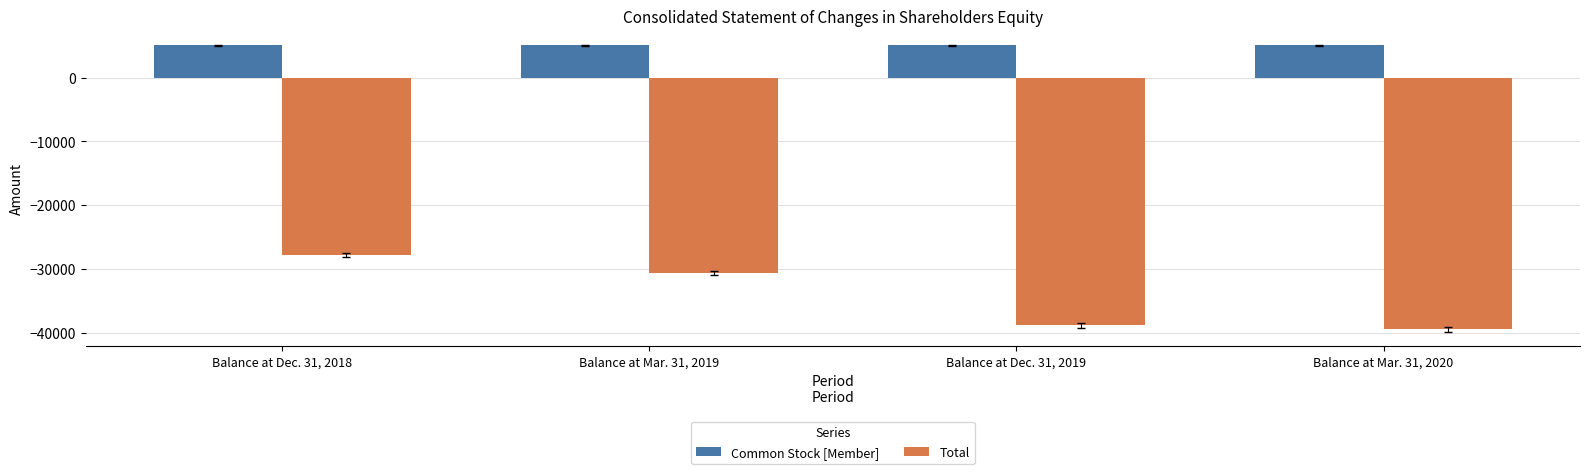

What is the sum of the Common Stock [Member] values at Balance at Dec. 31, 2018 and Balance at Mar. 31, 2020?

10146